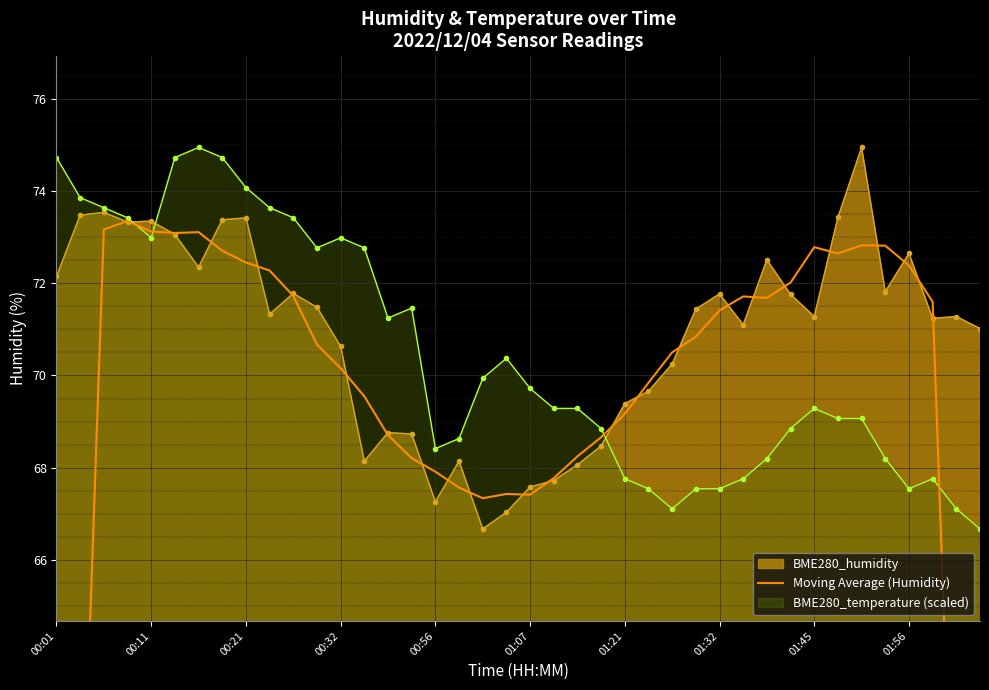

At which label is the value closest to 58?

00:11